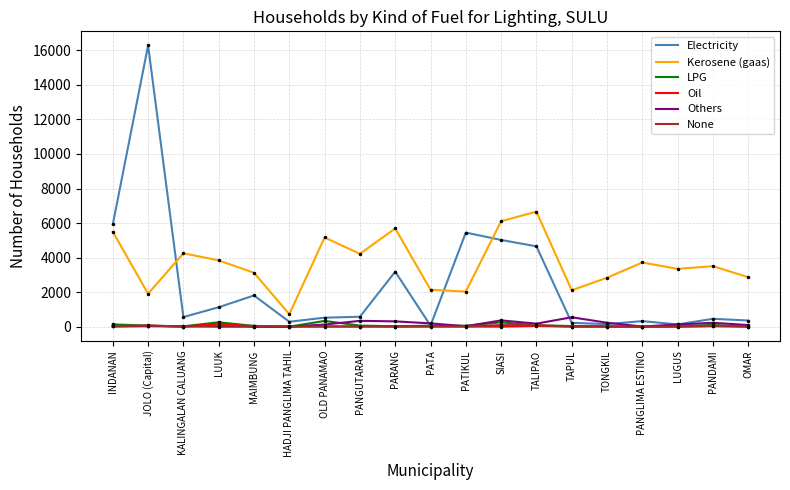

Is it true that Kerosene (gaas) equals 852 at PATA?

False